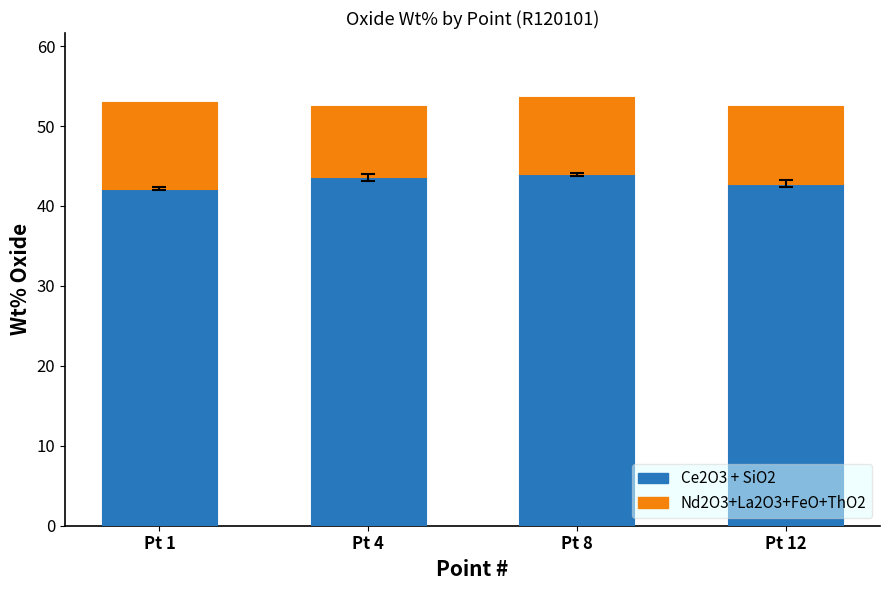

What is the total value across all series at Pt 8?

53.6